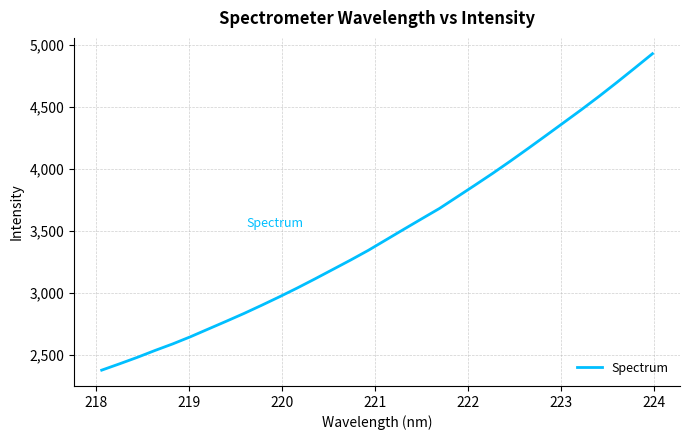

Count the number of data series in this chart.

1